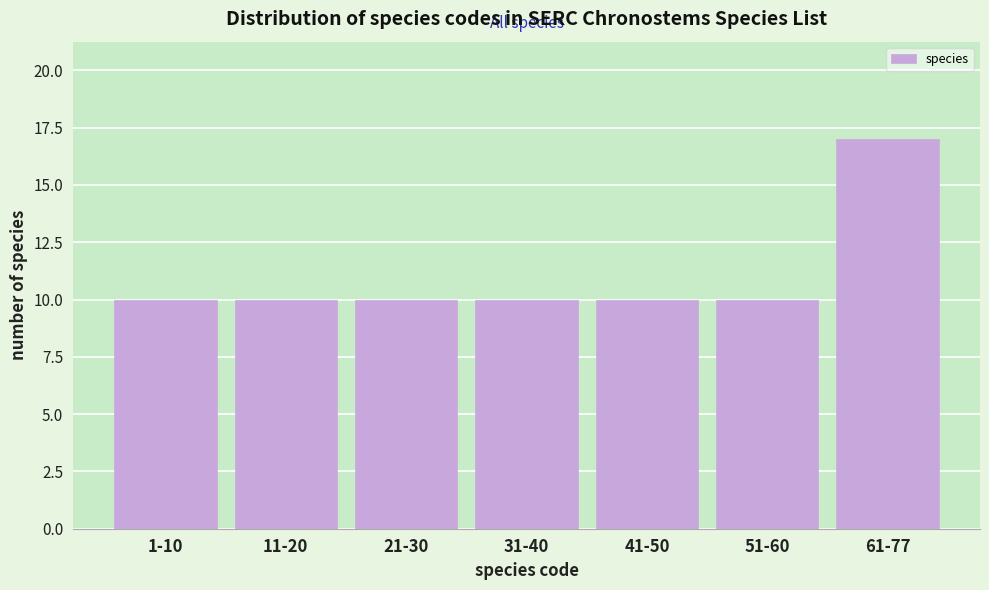

Reading left to right, extract all data points from this chart.

1-10=10	11-20=10	21-30=10	31-40=10	41-50=10	51-60=10	61-77=17